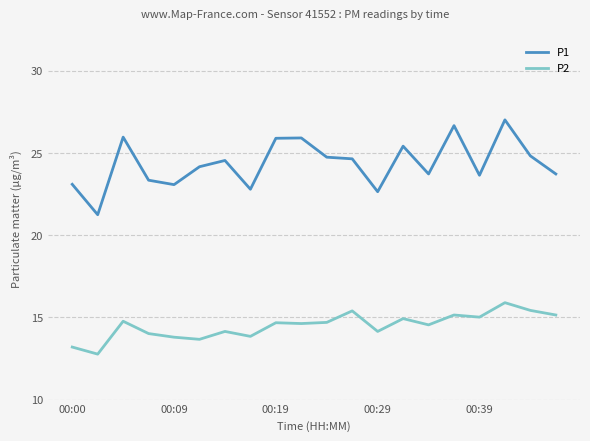

Which series has the largest range (max minus min)?

P1